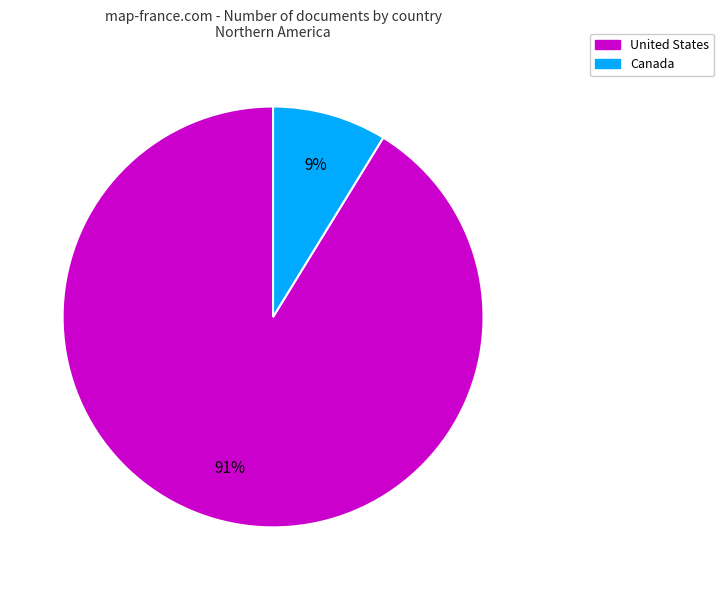

How many segments does this pie chart have?

2